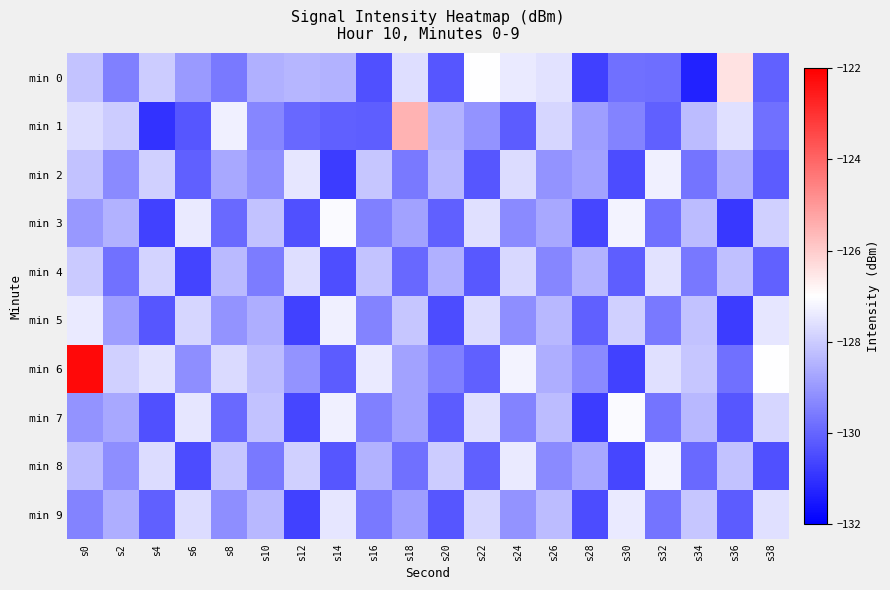

What is the spread (max minus min) of values at s0?

7.2